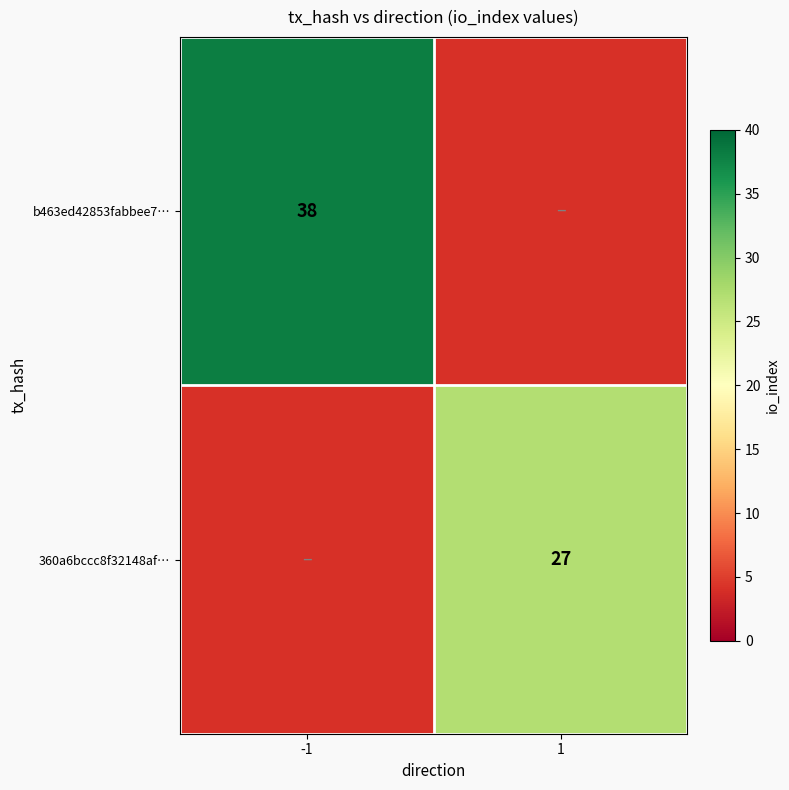

Is it true that b463ed42853fabbee7… equals 38 at -1?

True